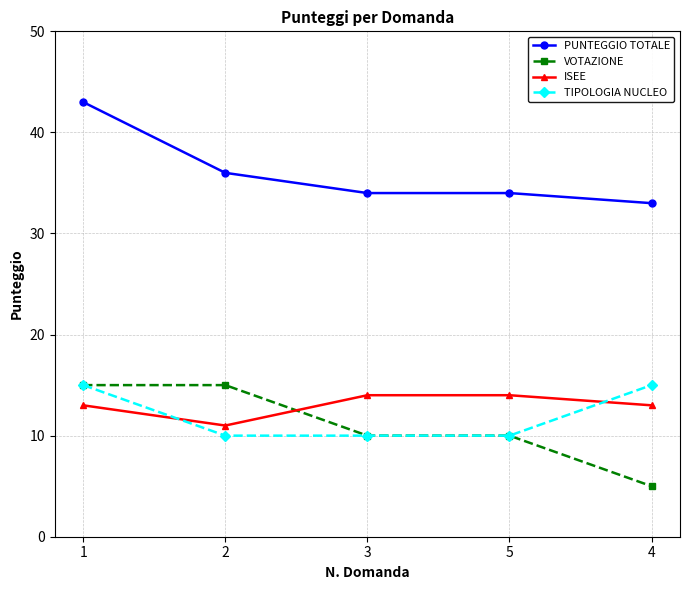

How many series are shown in this chart?

4